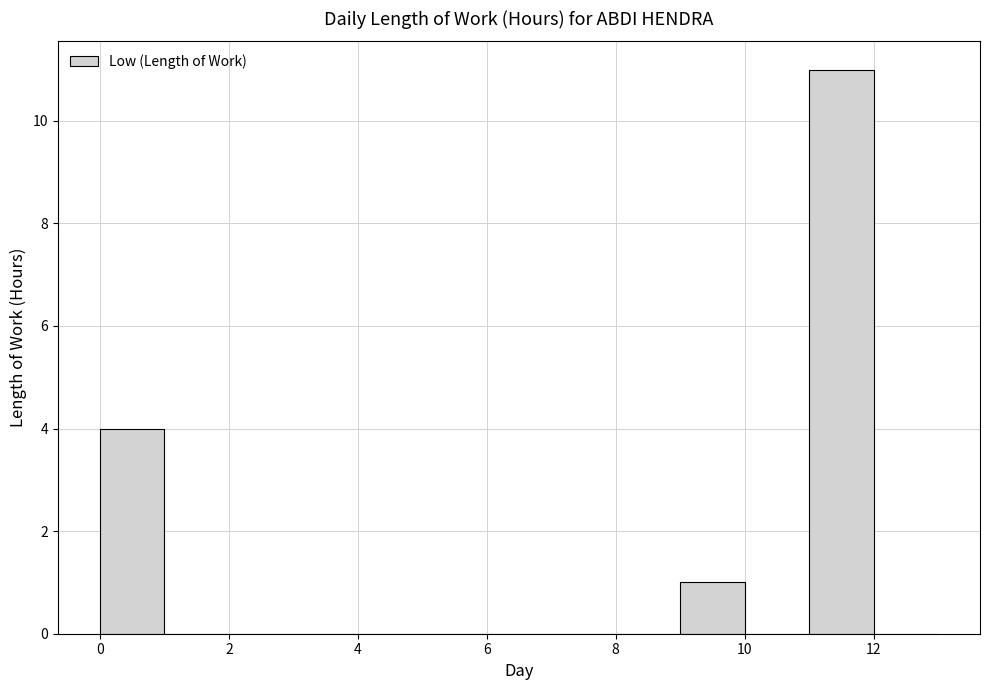

Over which range of the x-axis is the bar tallest?

11 to 12